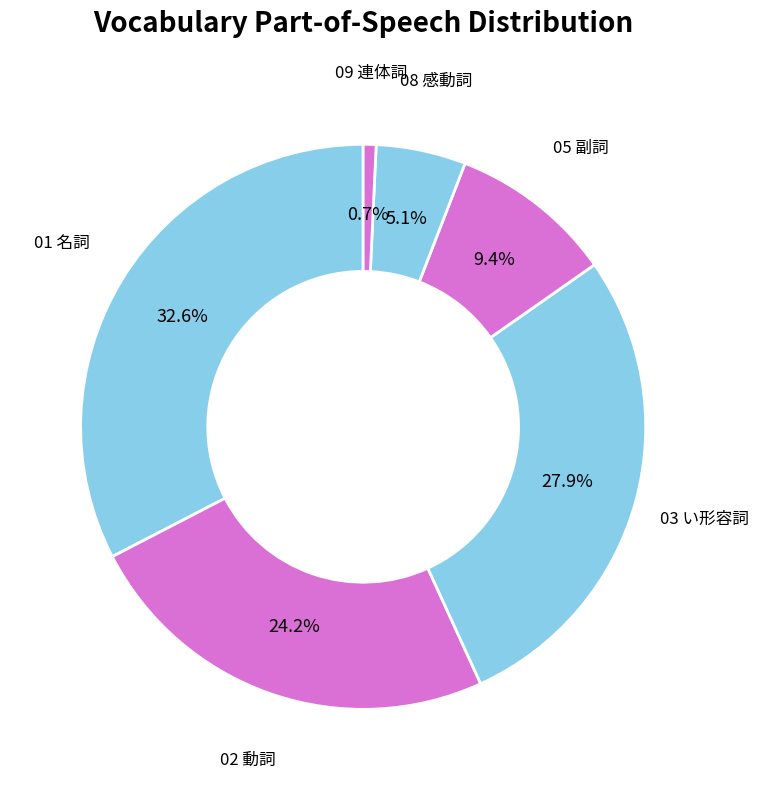

Which slice is the largest?

01 名詞